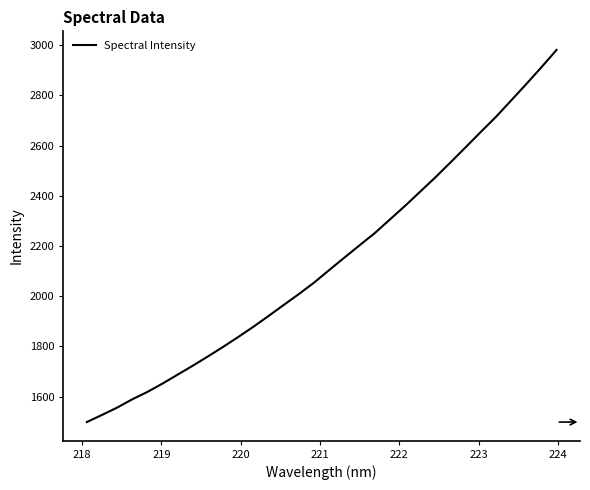

What is the minimum value shown in the chart?

1499.0